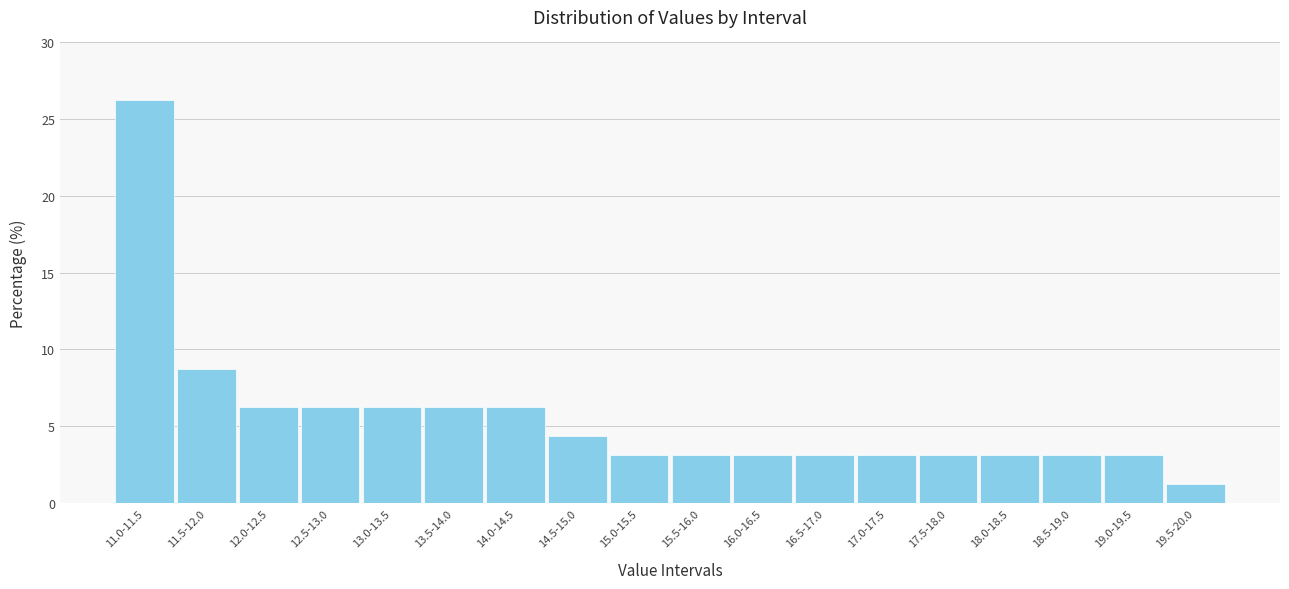

What is the difference between the maximum and minimum values?

25.0